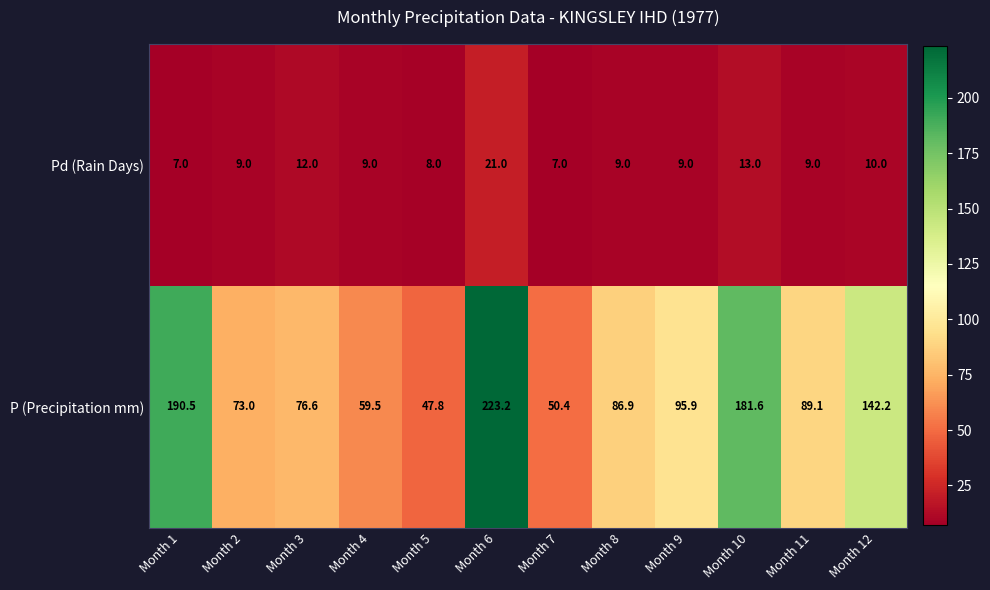

The P (Precipitation mm) series shows 88.0 at Month 4. True or false?

False